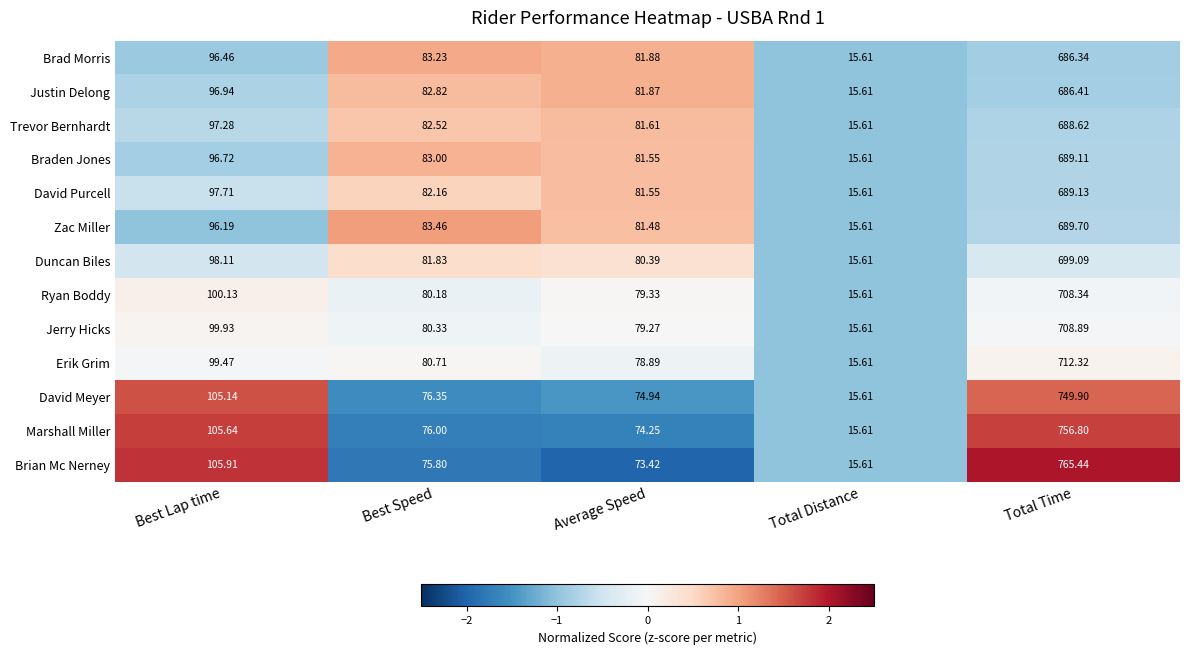

Which series changed the most between Average Speed and Total Distance?

Brad Morris